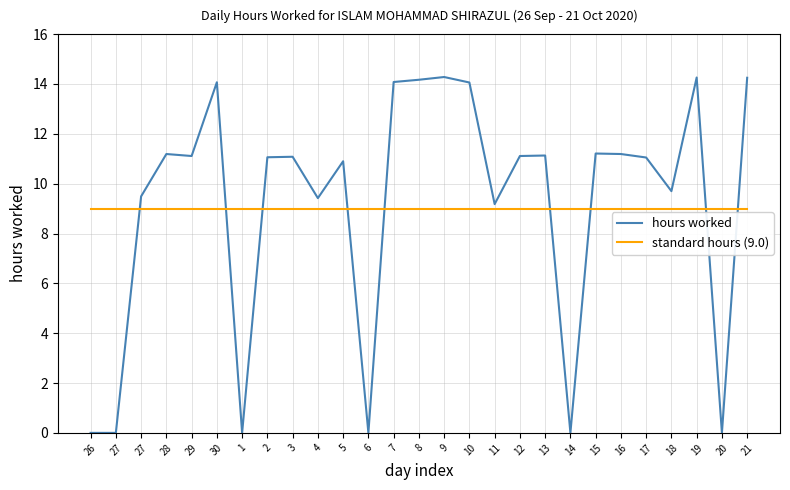

How many lines are shown in the chart?

2